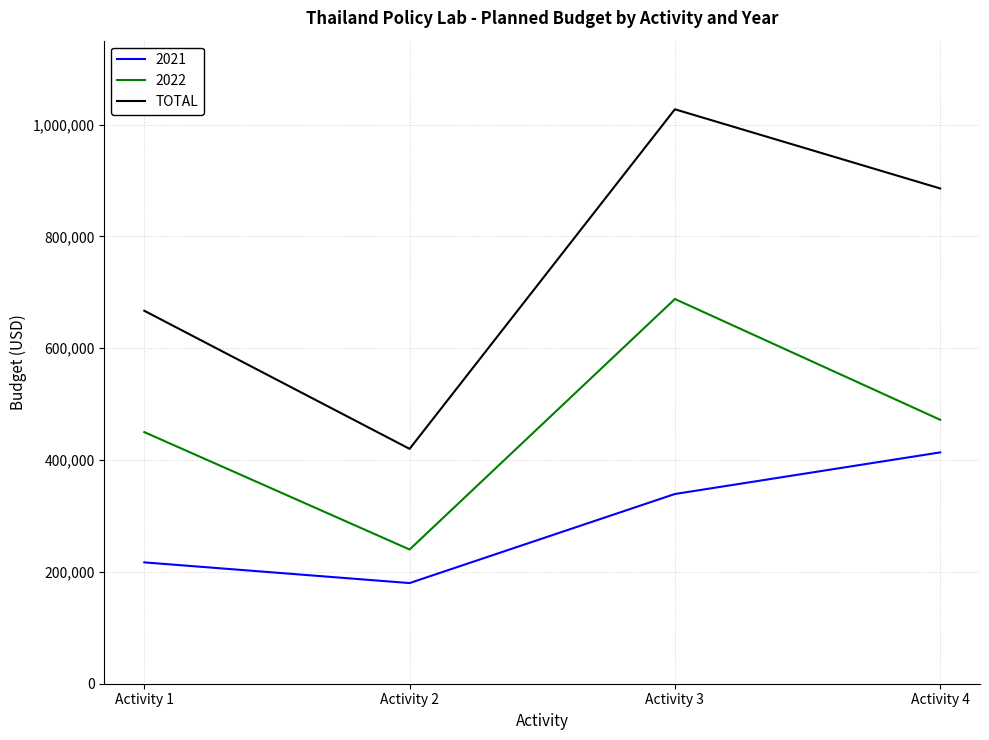

What is the difference between the 2021 values at Activity 2 and Activity 1?

37000